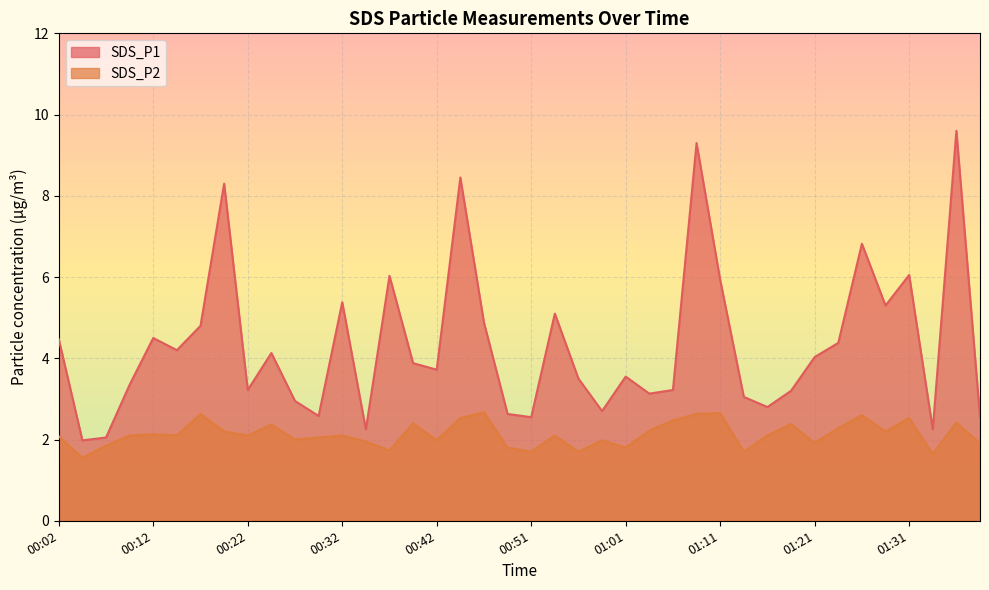

Does the chart display data point markers on the line(s)?

No